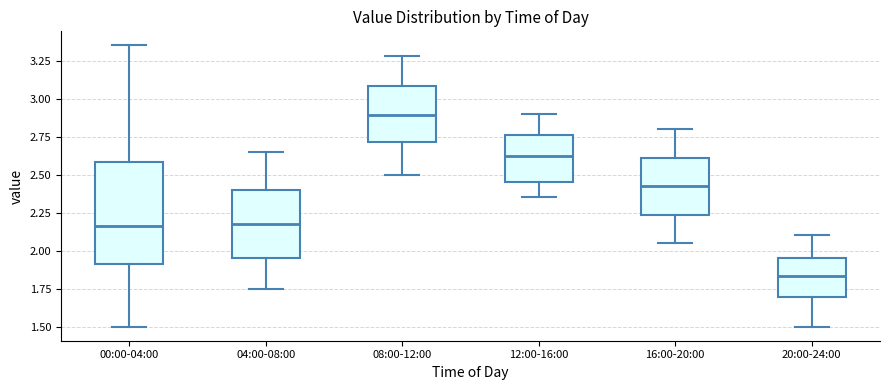

Which box's median line is the lowest?

20:00-24:00